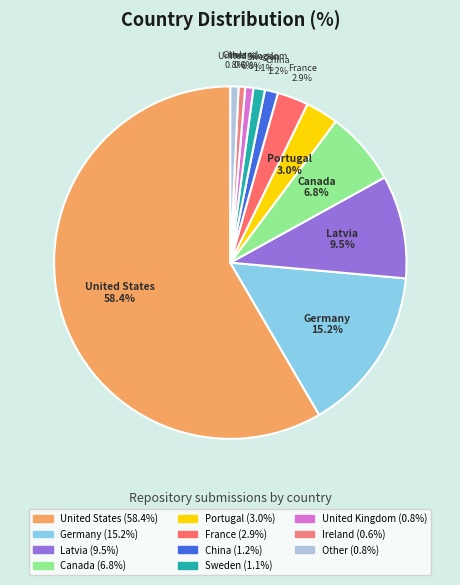

What is the ratio of the value at Other to the value at Canada?

0.1